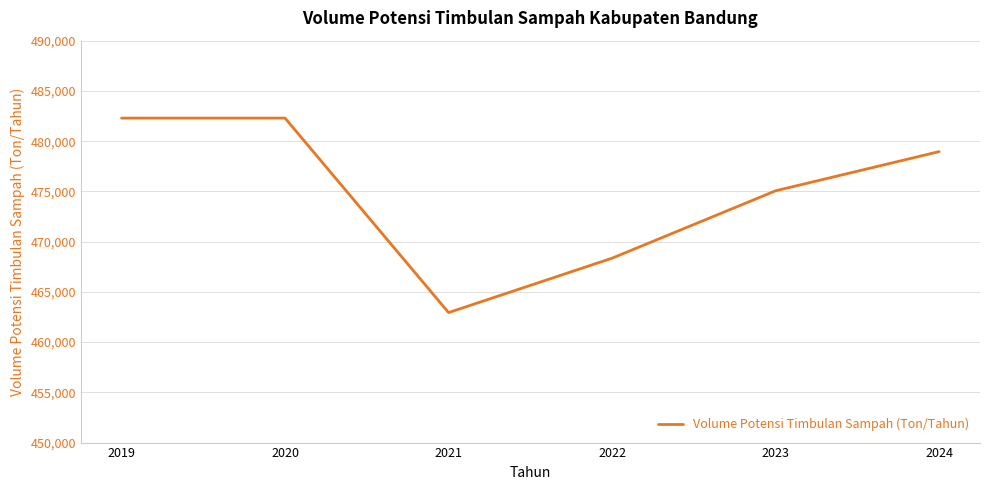

Reading left to right, transcribe all the data shown in this chart.

482292	482292	462939	468352	475059	478957